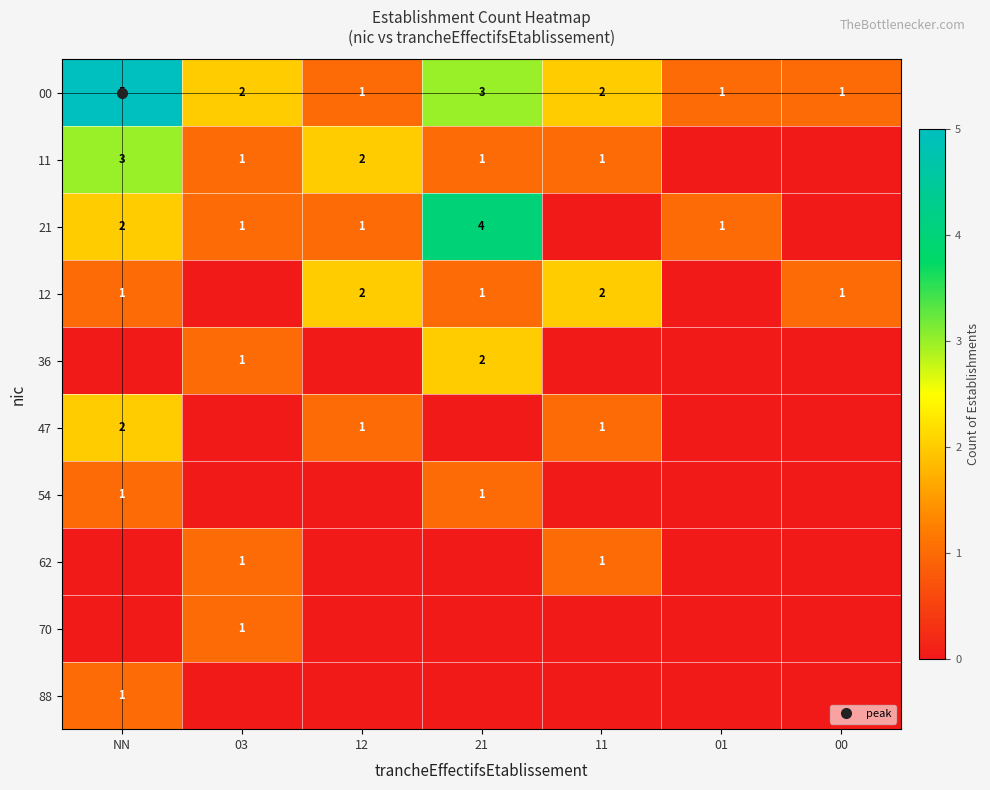

Count the number of categories in the chart.

7